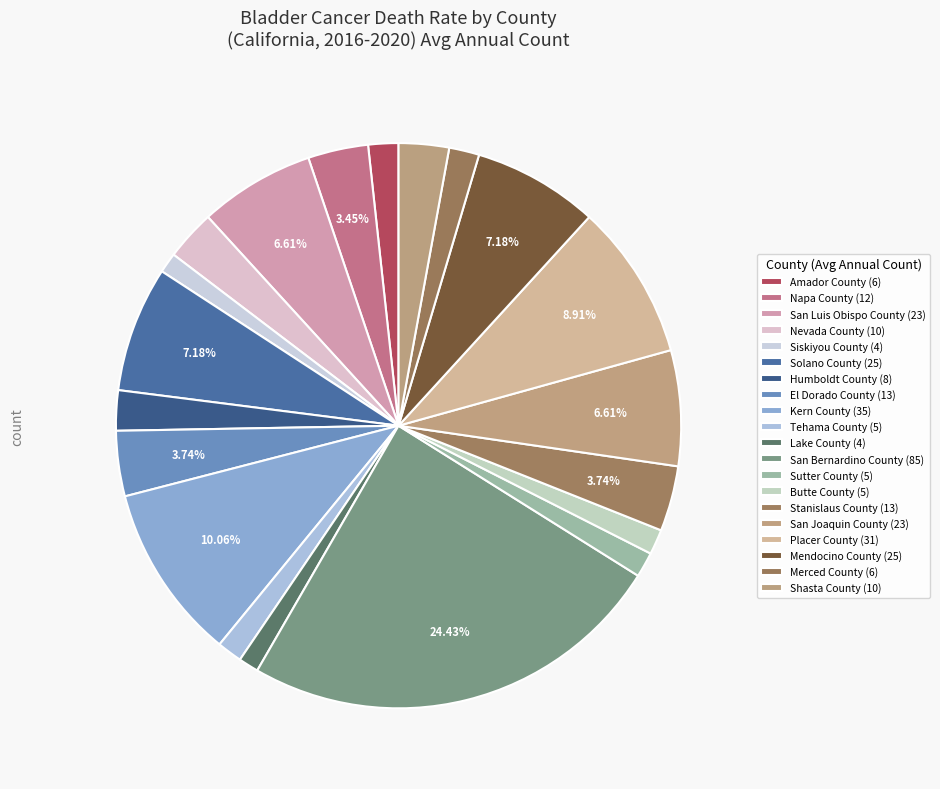

Count the number of slices in the pie.

20